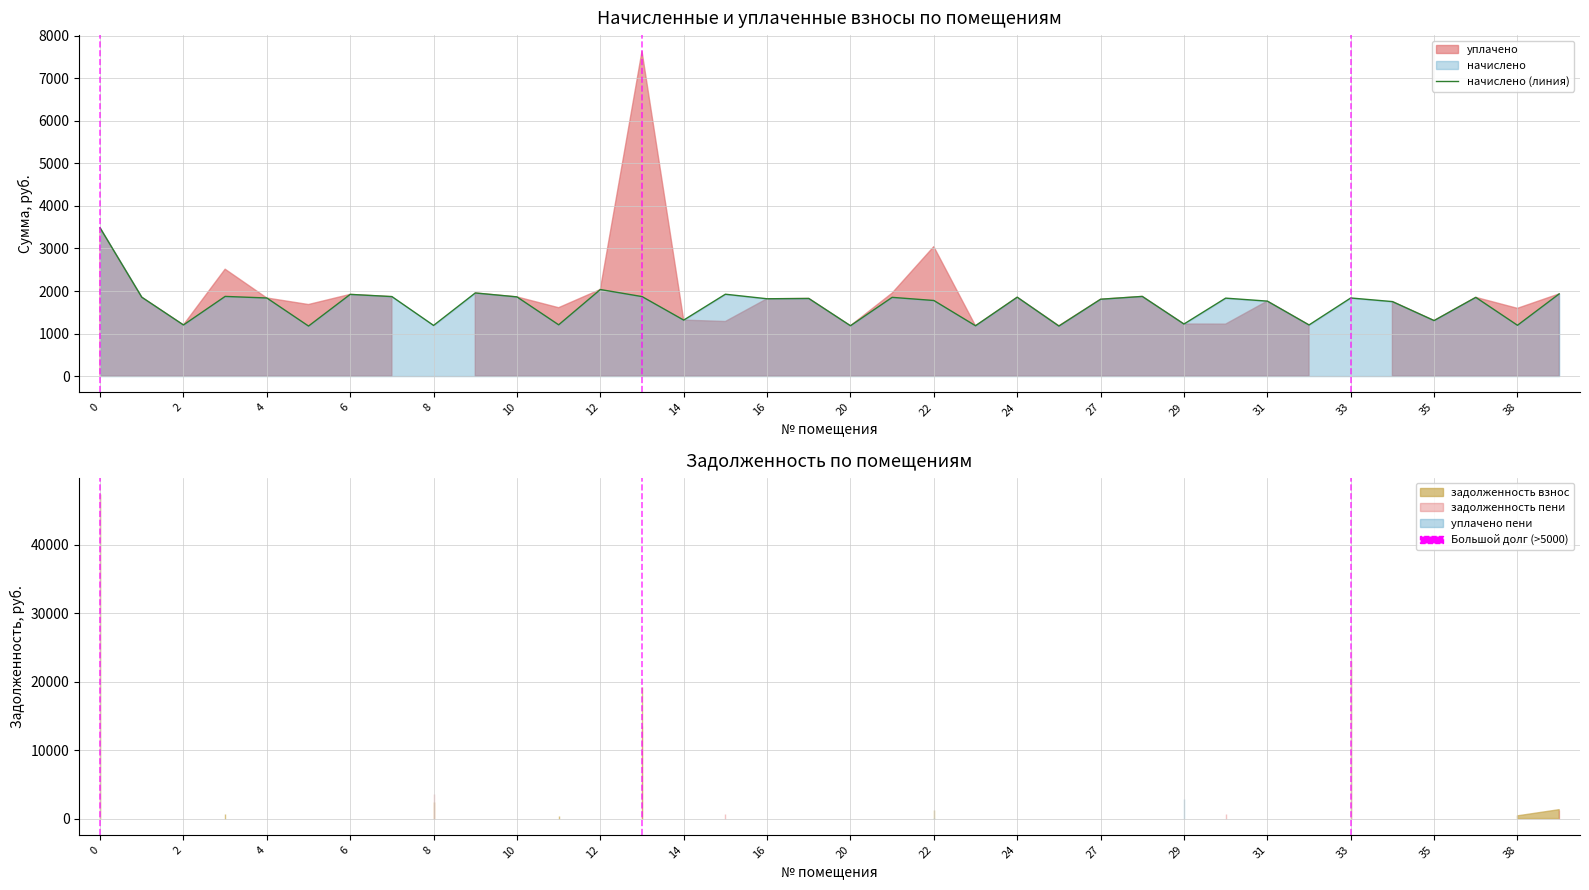

At which category does the chart reach its minimum across all series?

10